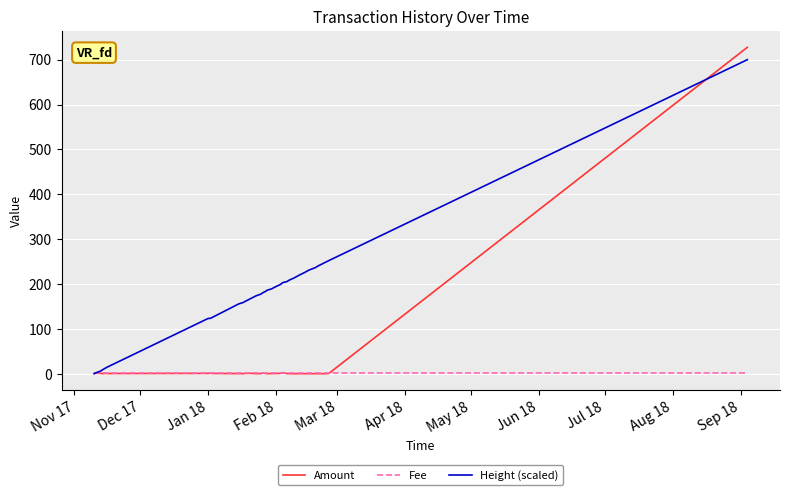

How many lines are shown in the chart?

3